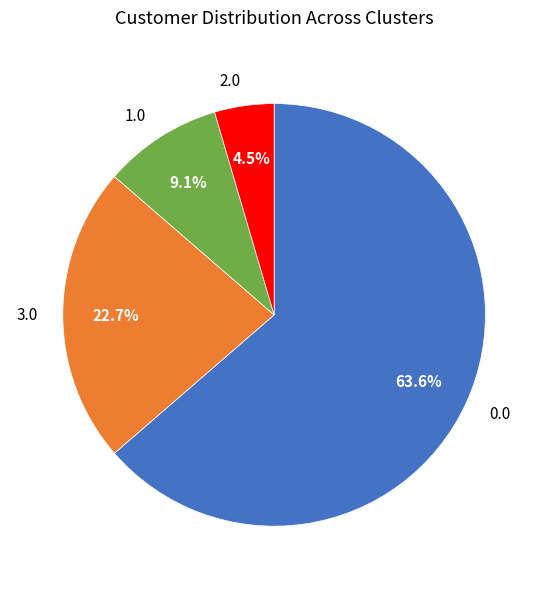

How many slices are in this pie chart?

4